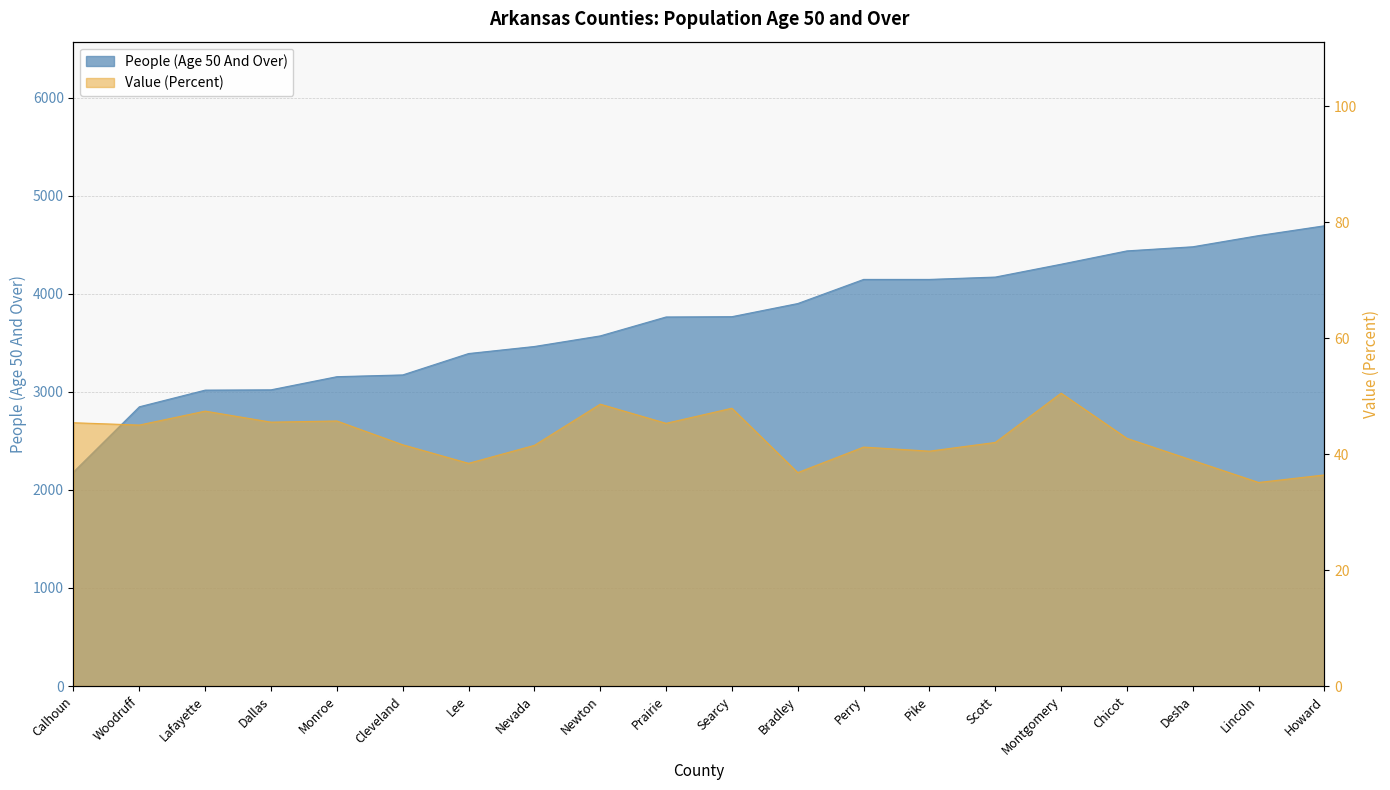

What is the difference between the highest and lowest values at Howard?

4657.6